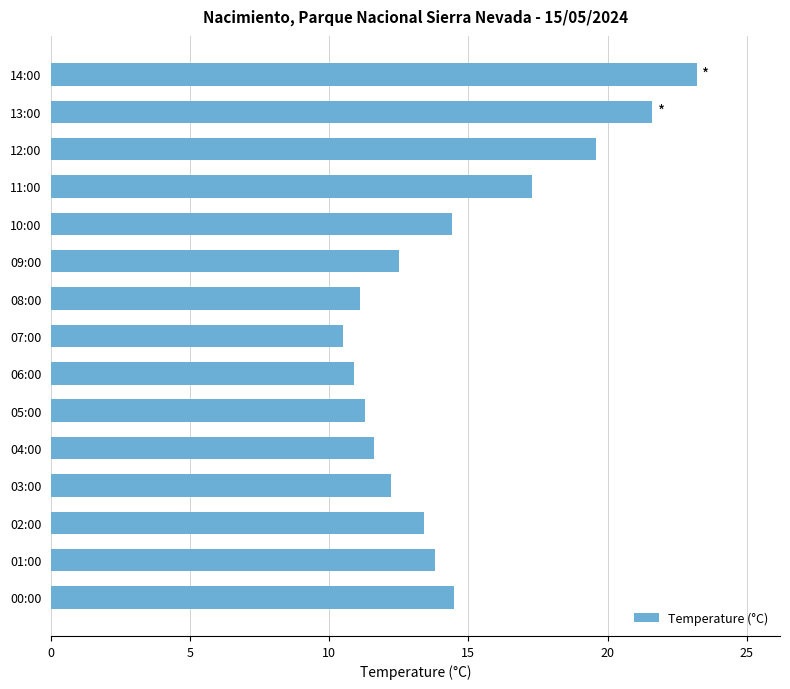

How many bars are there in total?

15